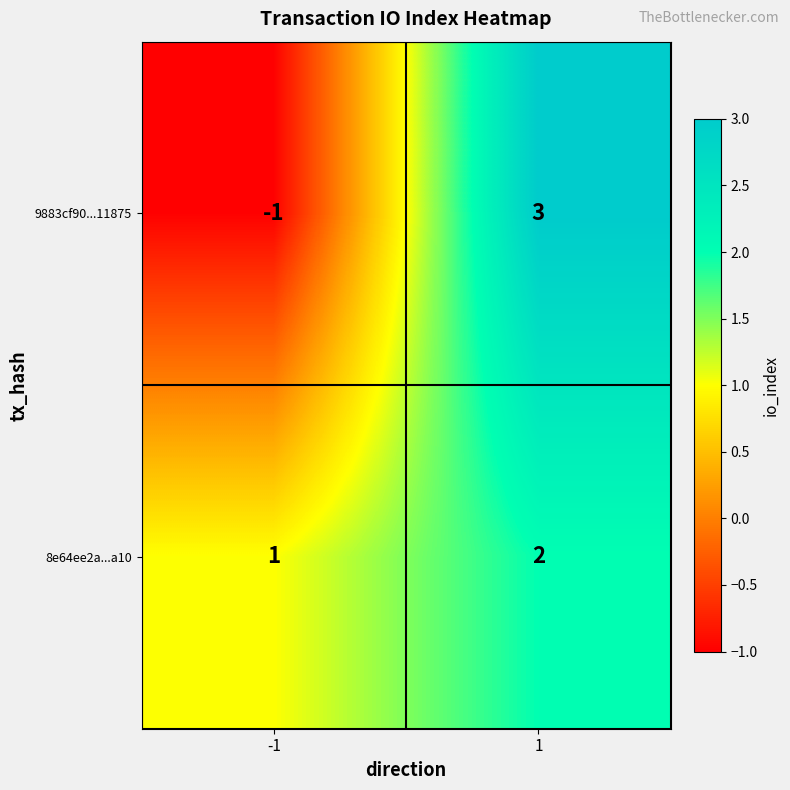

Which series has the largest range (max minus min)?

9883cf90...11875